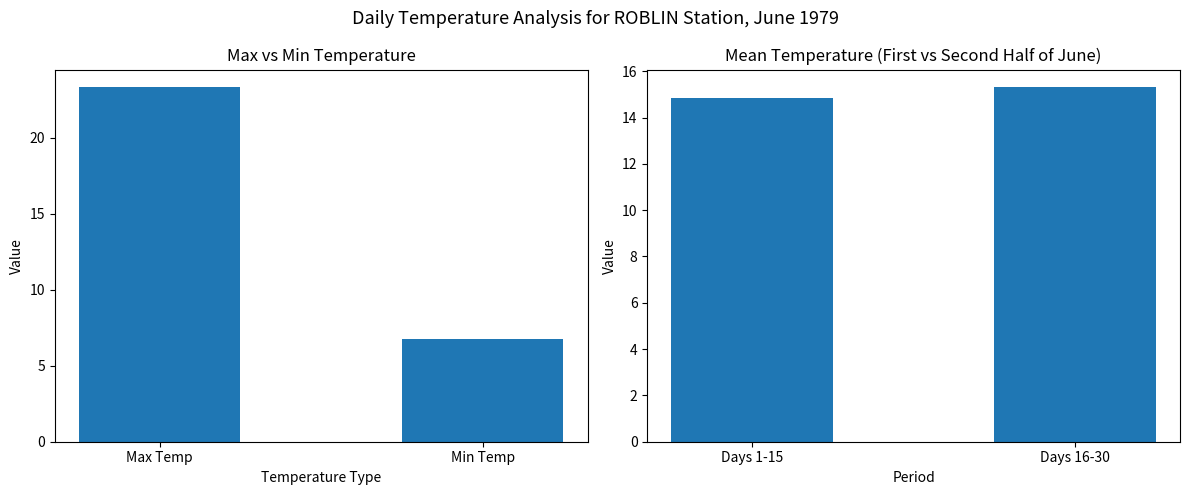

List the series in order of their overall mean, highest first.

Mean Temp (C), Max Temp (C)